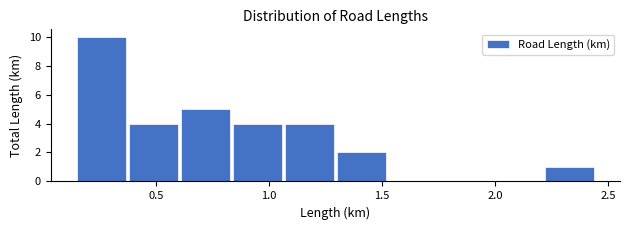

How tall is the bar that spans 2.22 to 2.45 on the x-axis? Neither the bar edges nor the heights are printed on the chart, so give them approximately, as read against the axes.

1